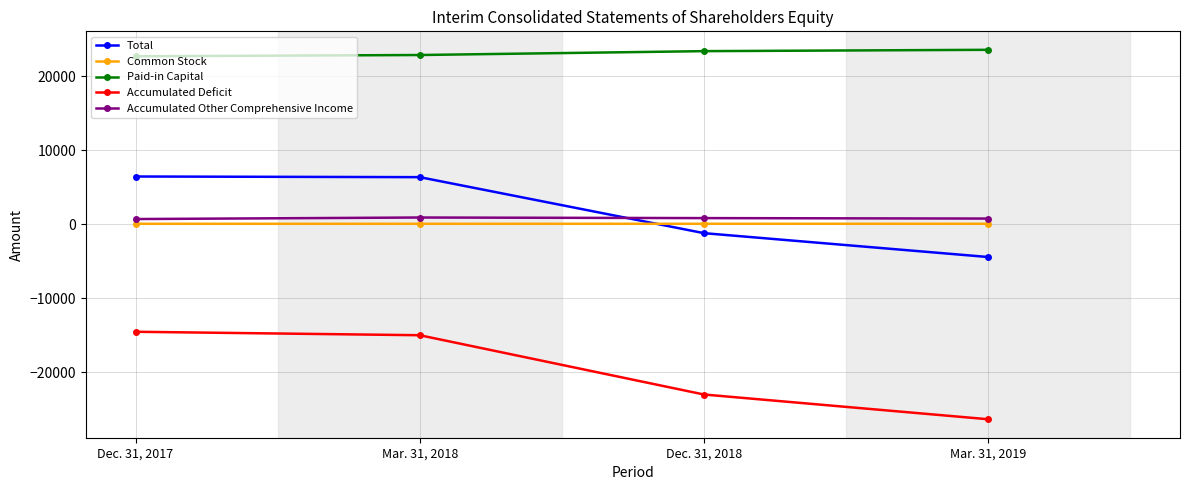

Rank the series by their maximum value, from highest to lowest.

Paid-in Capital, Total, Accumulated Other Comprehensive Income, Common Stock, Accumulated Deficit